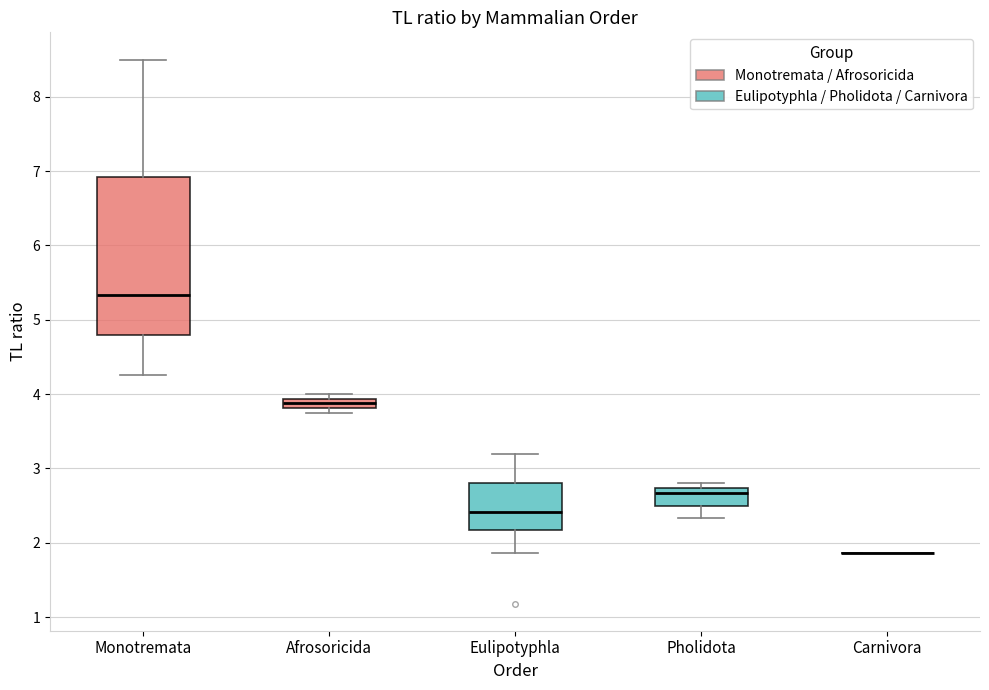

Which box is the tallest, from its lower edge to its upper edge?

Monotremata